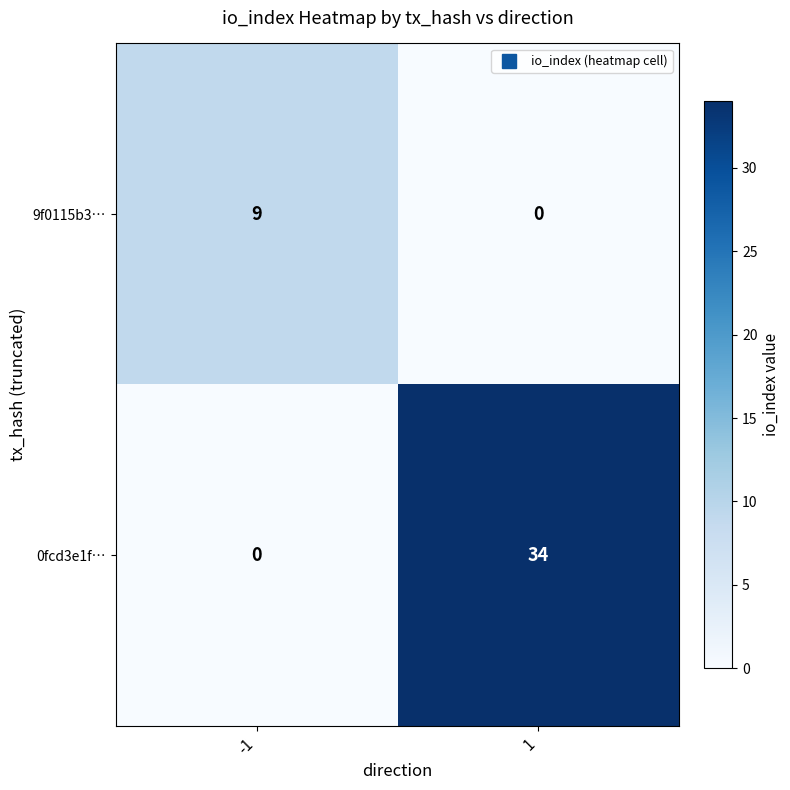

Read the 0fcd3e1f… value at 1, to the nearest 5.

35